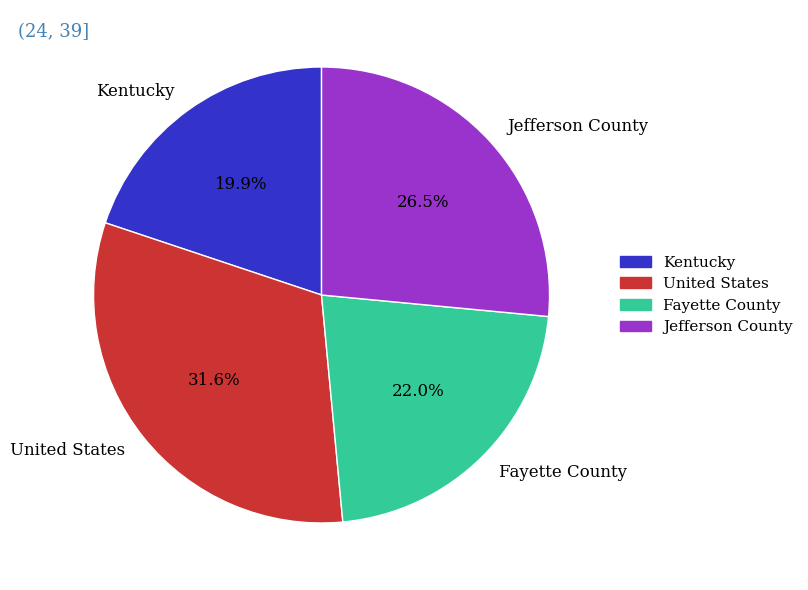

To the nearest percent, what is the combined percentage of Kentucky and Jefferson County?

46%